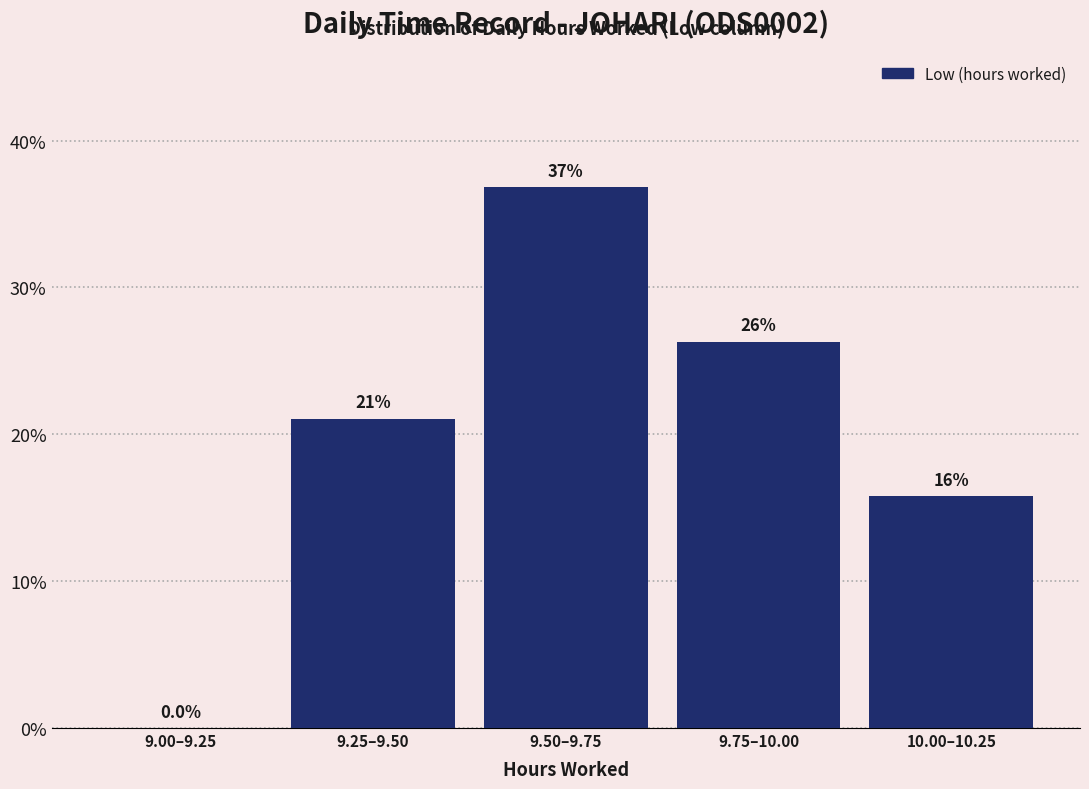

Reading left to right, transcribe all the data shown in this chart.

9.00–9.25=0.0	9.25–9.50=21.1	9.50–9.75=36.8	9.75–10.00=26.3	10.00–10.25=15.8